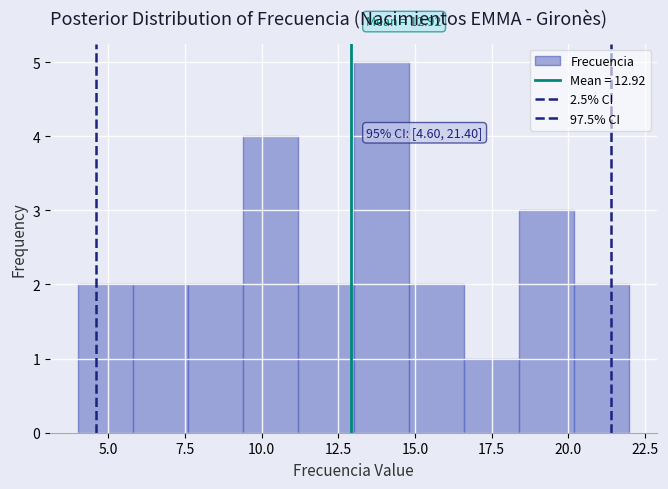

Around what value on the x-axis is the tallest bar? Give the approximate position of its centre, as read against the axis.

14.0